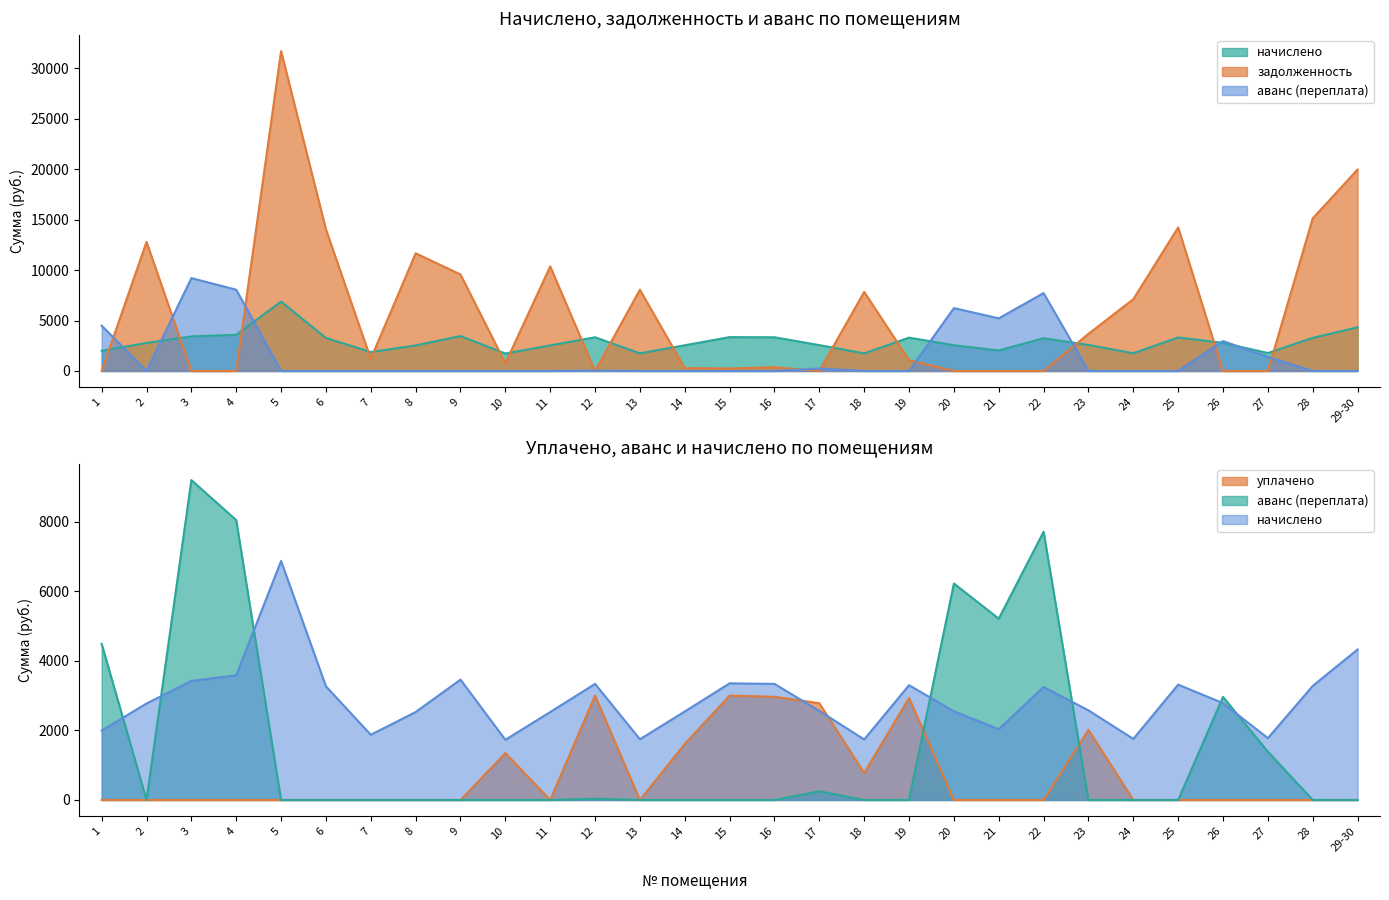

What is the maximum value shown in the chart?

31704.8